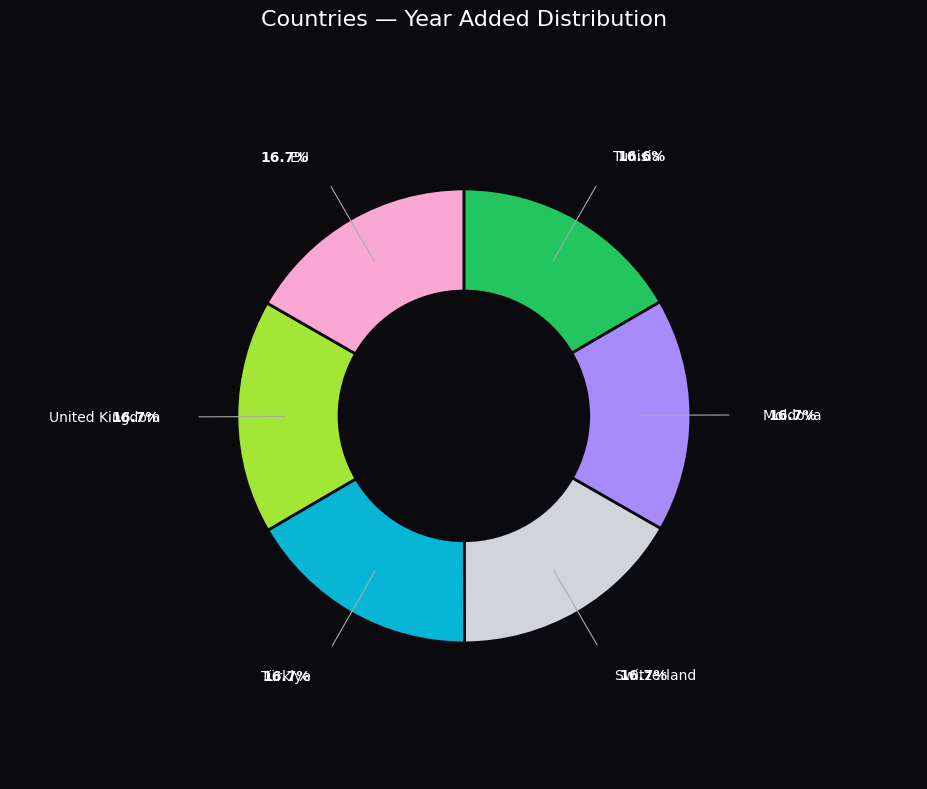

Is there a majority slice in this chart?

No